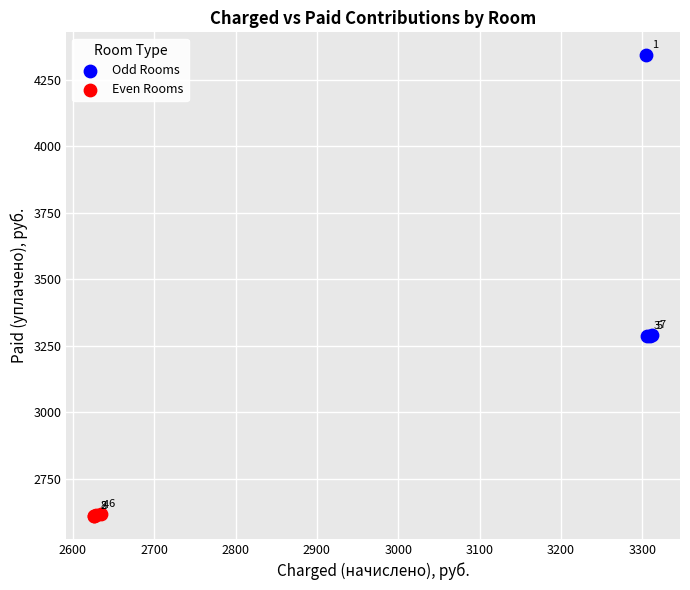

Which series has the widest spread of Y values?

Odd Rooms